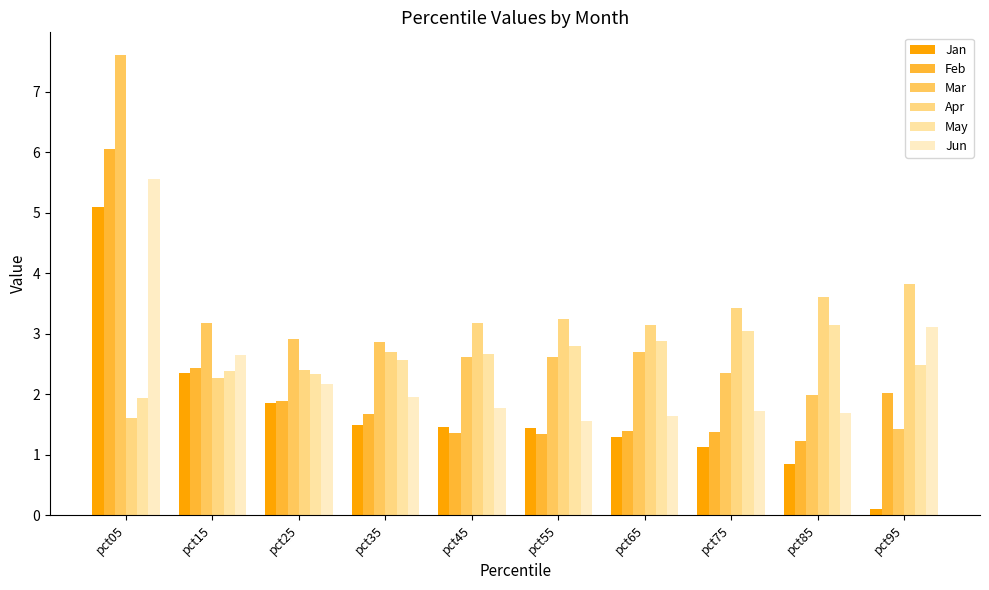

What are all the series names shown in the legend?

Jan, Feb, Mar, Apr, May, Jun